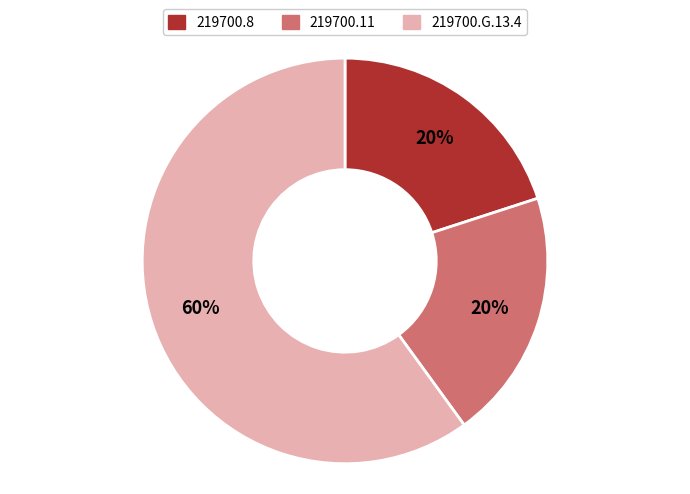

Is it true that 219700.G.13.4 is 48% of the pie?

False